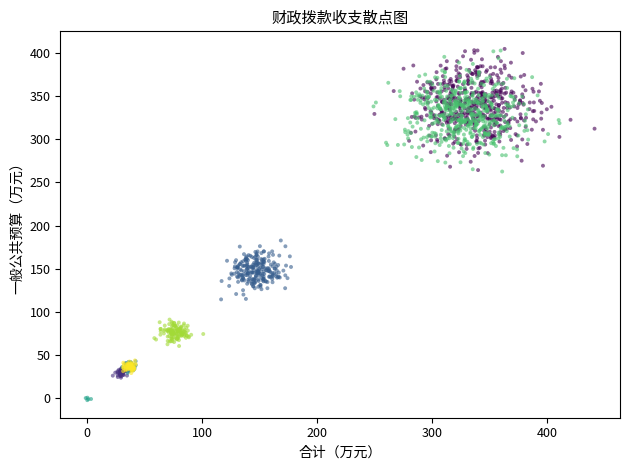

What is the range of Y values (max minus min)?

407.3